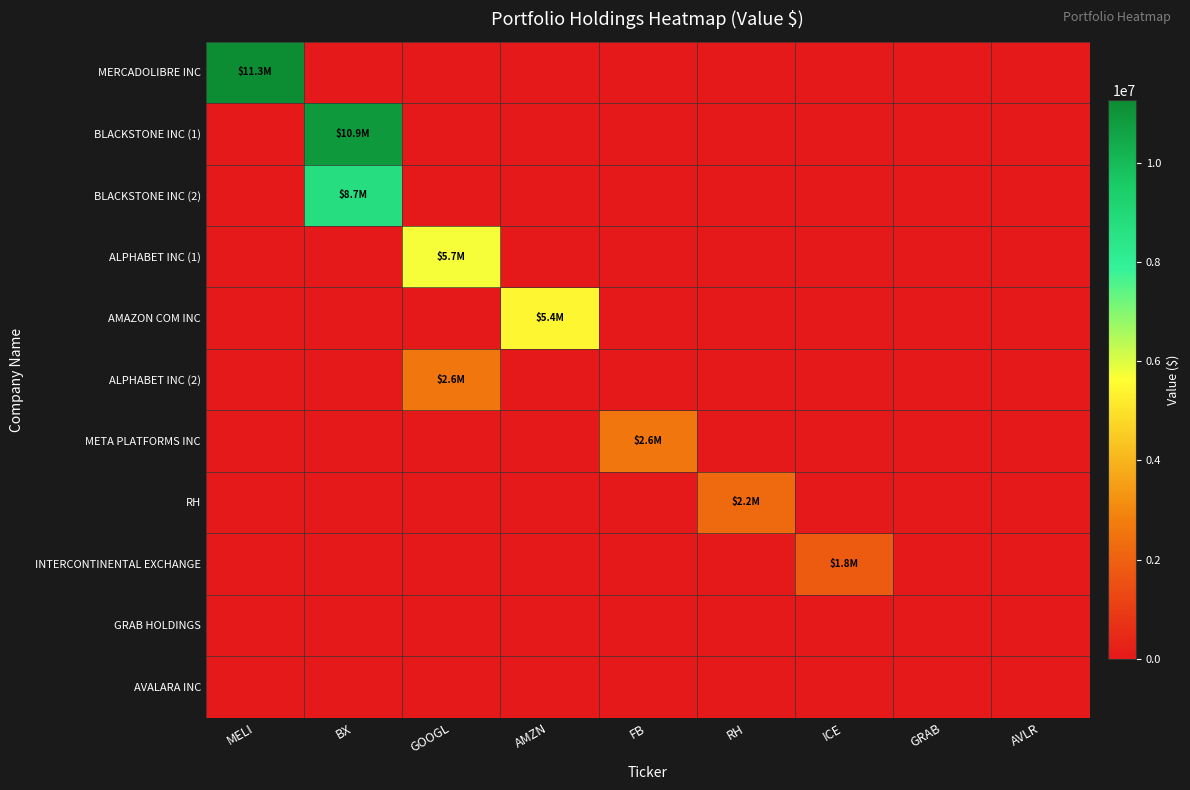

Reading left to right, what are all the values shown in this chart?

MERCADOLIBRE INC: MELI=11258000	BX=0	GOOGL=0	AMZN=0	FB=0	RH=0	ICE=0	GRAB=0	AVLR=0
BLACKSTONE INC (1): MELI=0	BX=10881000	GOOGL=0	AMZN=0	FB=0	RH=0	ICE=0	GRAB=0	AVLR=0
BLACKSTONE INC (2): MELI=0	BX=8747000	GOOGL=0	AMZN=0	FB=0	RH=0	ICE=0	GRAB=0	AVLR=0
ALPHABET INC (1): MELI=0	BX=0	GOOGL=5739000	AMZN=0	FB=0	RH=0	ICE=0	GRAB=0	AVLR=0
AMAZON COM INC: MELI=0	BX=0	GOOGL=0	AMZN=5424000	FB=0	RH=0	ICE=0	GRAB=0	AVLR=0
ALPHABET INC (2): MELI=0	BX=0	GOOGL=2583000	AMZN=0	FB=0	RH=0	ICE=0	GRAB=0	AVLR=0
META PLATFORMS INC: MELI=0	BX=0	GOOGL=0	AMZN=0	FB=2578000	RH=0	ICE=0	GRAB=0	AVLR=0
RH: MELI=0	BX=0	GOOGL=0	AMZN=0	FB=0	RH=2215000	ICE=0	GRAB=0	AVLR=0
INTERCONTINENTAL EXCHANGE: MELI=0	BX=0	GOOGL=0	AMZN=0	FB=0	RH=0	ICE=1807000	GRAB=0	AVLR=0
GRAB HOLDINGS: MELI=0	BX=0	GOOGL=0	AMZN=0	FB=0	RH=0	ICE=0	GRAB=0	AVLR=0
AVALARA INC: MELI=0	BX=0	GOOGL=0	AMZN=0	FB=0	RH=0	ICE=0	GRAB=0	AVLR=0